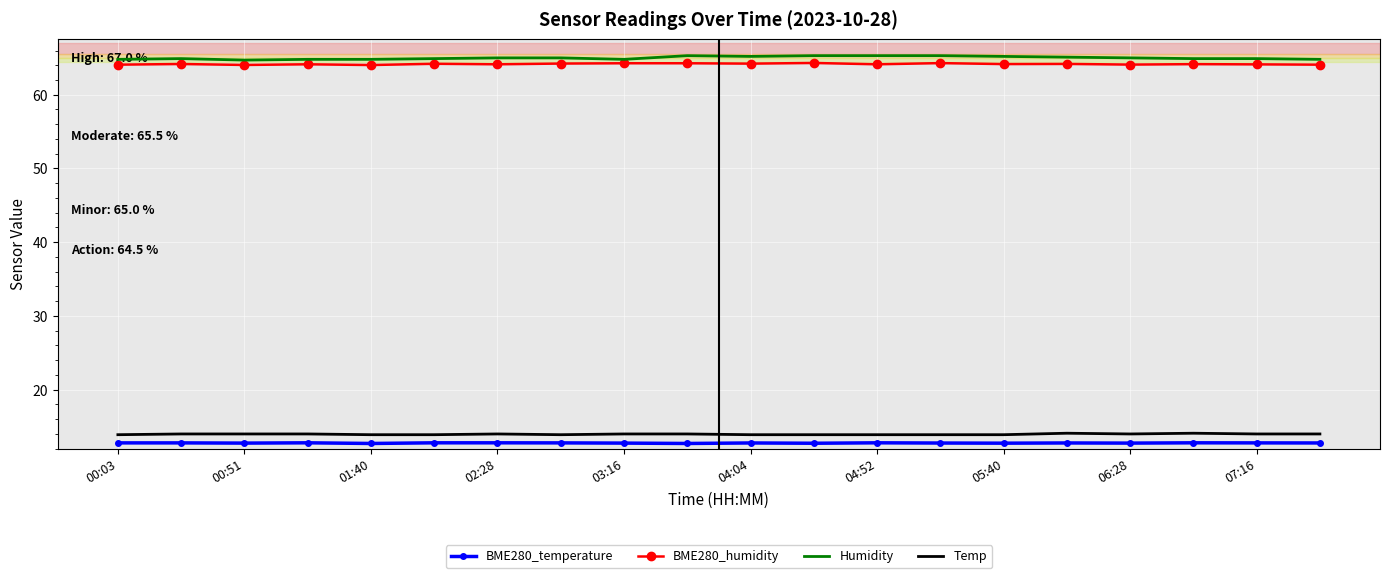

Rank the series by their maximum value, from highest to lowest.

Humidity, BME280_humidity, Temp, BME280_temperature